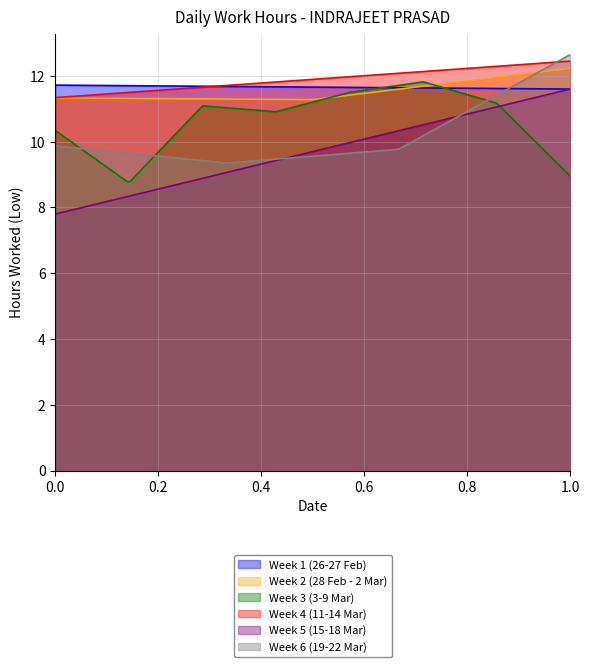

Does the chart have visible grid lines?

Yes